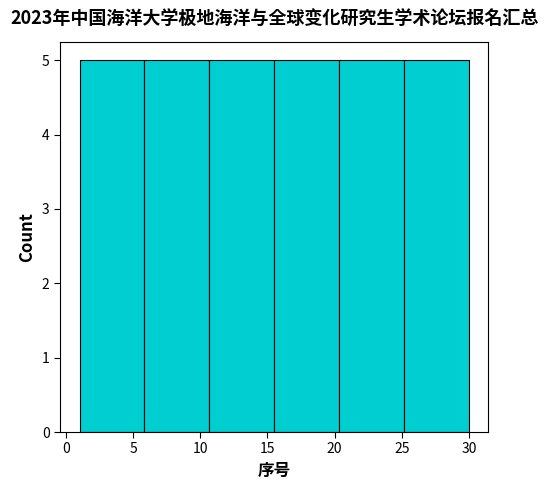

What is the height of the bar covering 1.0 to 6.0 on the x-axis? Neither the bar edges nor the heights are printed on the chart, so give them approximately, as read against the axes.

5